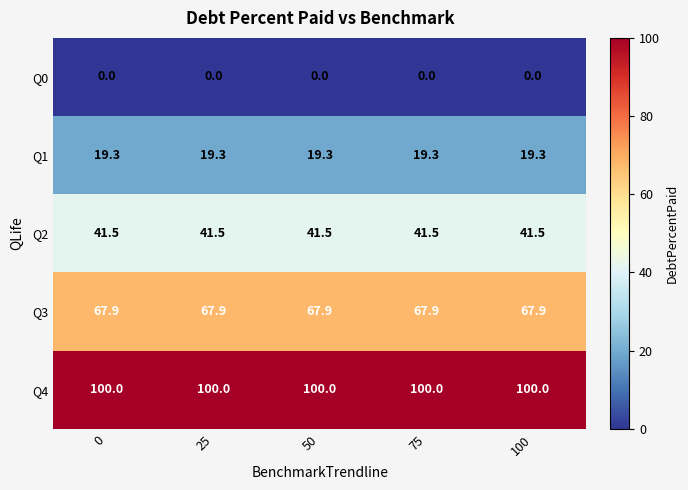

What is the spread (max minus min) of values at 25?

100.0